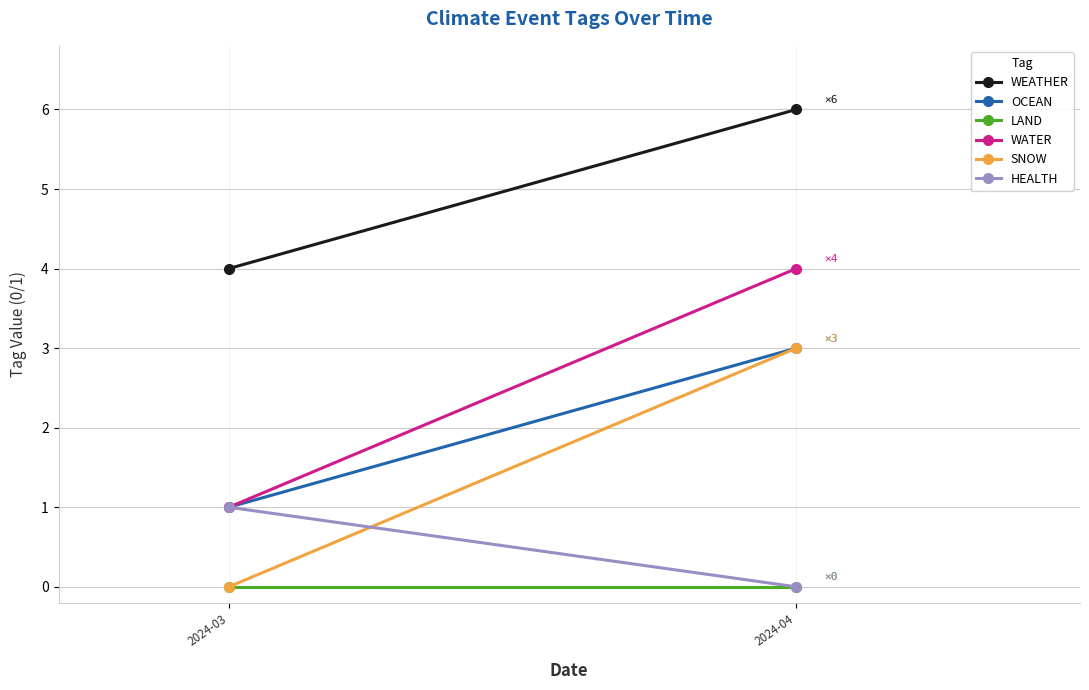

Reading right to left, list all the values displayed in this chart.

WEATHER: 6	4
OCEAN: 3	1
LAND: 0	0
WATER: 4	1
SNOW: 3	0
HEALTH: 0	1